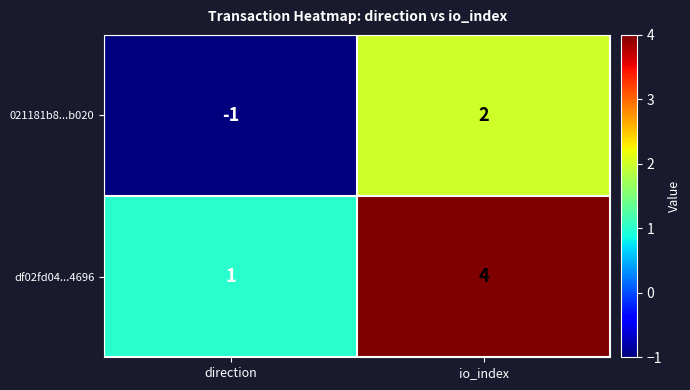

True or false: df02fd04...4696 has a value of 7 at io_index.

False